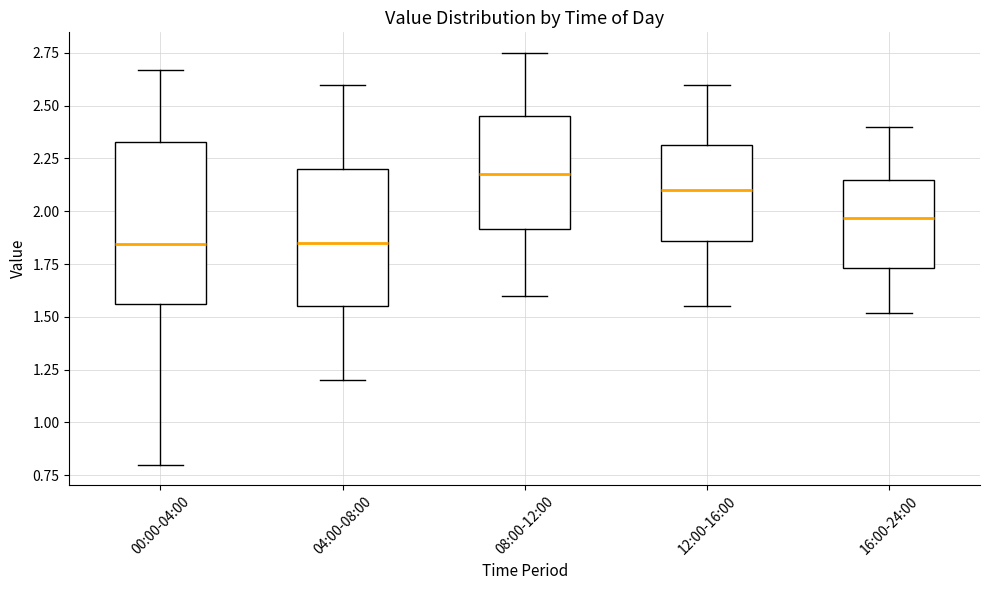

Reading left to right, transcribe this box plot: for each box, give where its median line is, the range the box spans, and where its two whiskers end, as read against the y-axis. The values are not printed on the chart, so give them approximately, as read against the axis.

00:00-04:00: median 1.85, box 1.55 to 2.35, whiskers 0.80 to 2.65
04:00-08:00: median 1.85, box 1.55 to 2.20, whiskers 1.20 to 2.60
08:00-12:00: median 2.20, box 1.90 to 2.45, whiskers 1.60 to 2.75
12:00-16:00: median 2.10, box 1.85 to 2.30, whiskers 1.55 to 2.60
16:00-24:00: median 1.95, box 1.75 to 2.15, whiskers 1.50 to 2.40